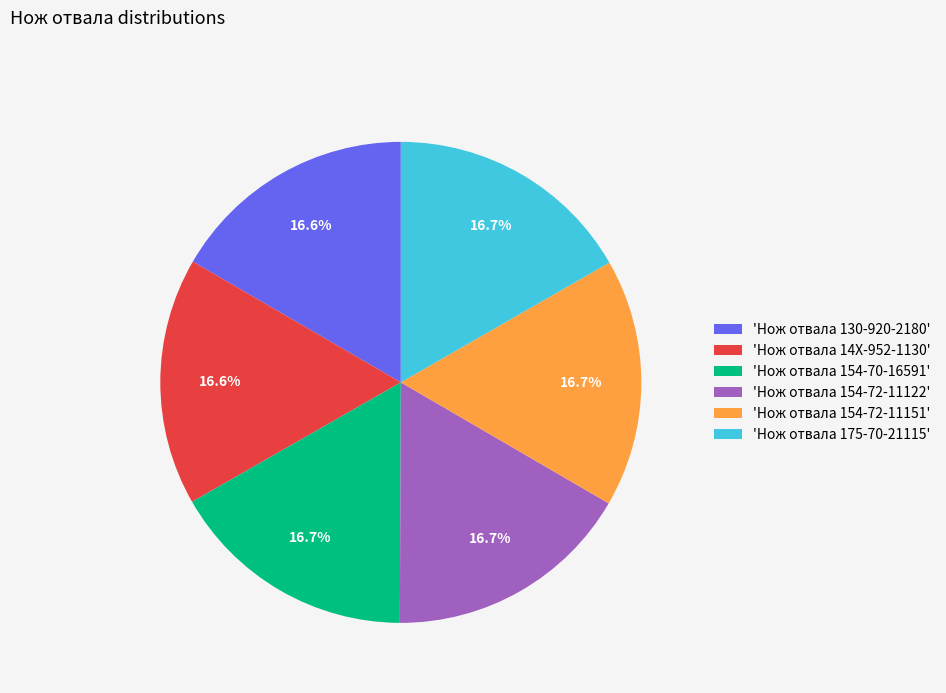

How many slices are in this pie chart?

6